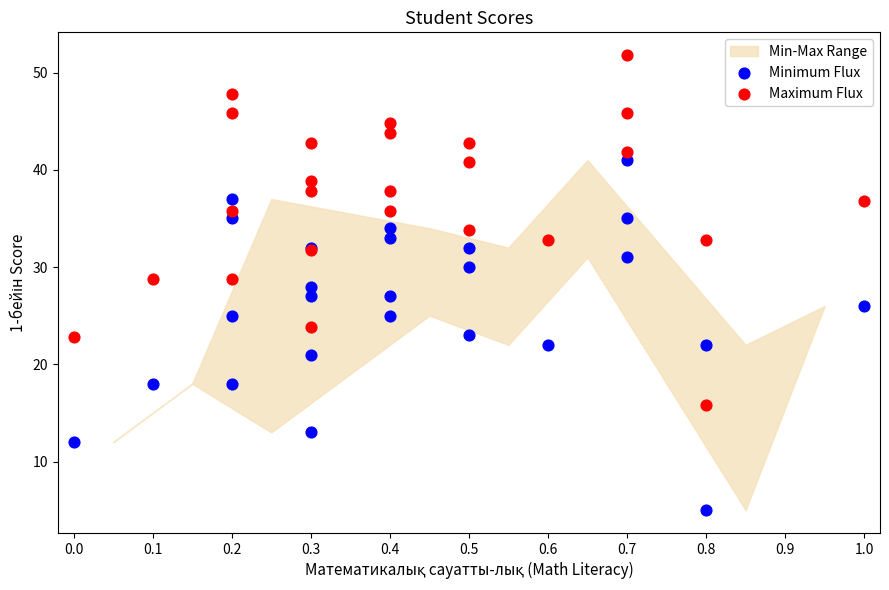

Which series reaches the minimum Y coordinate?

Minimum Flux